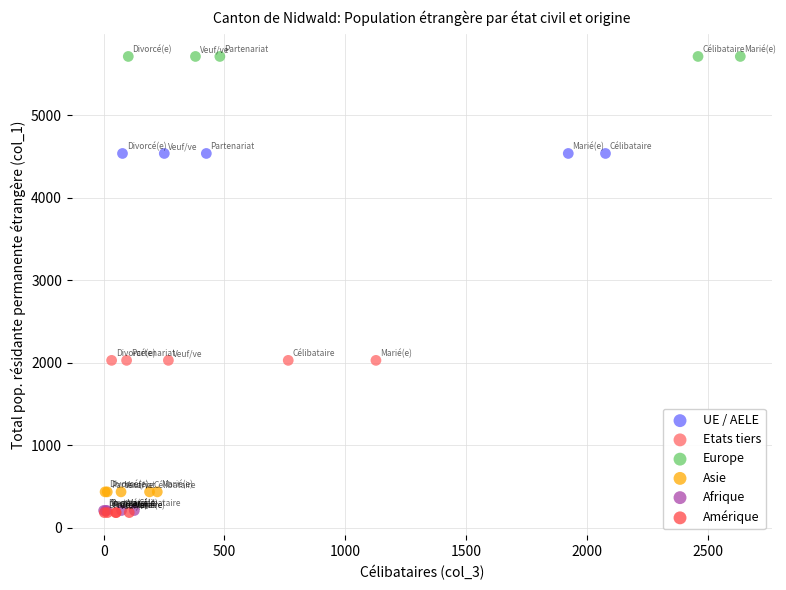

Which series reaches the maximum Y coordinate?

Europe